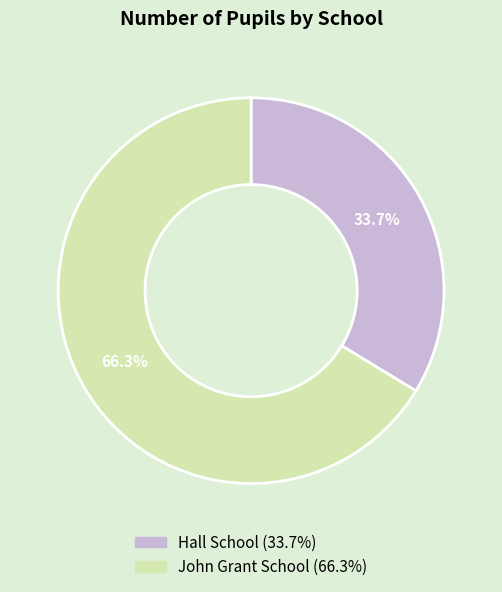

How many slices are in this pie chart?

2